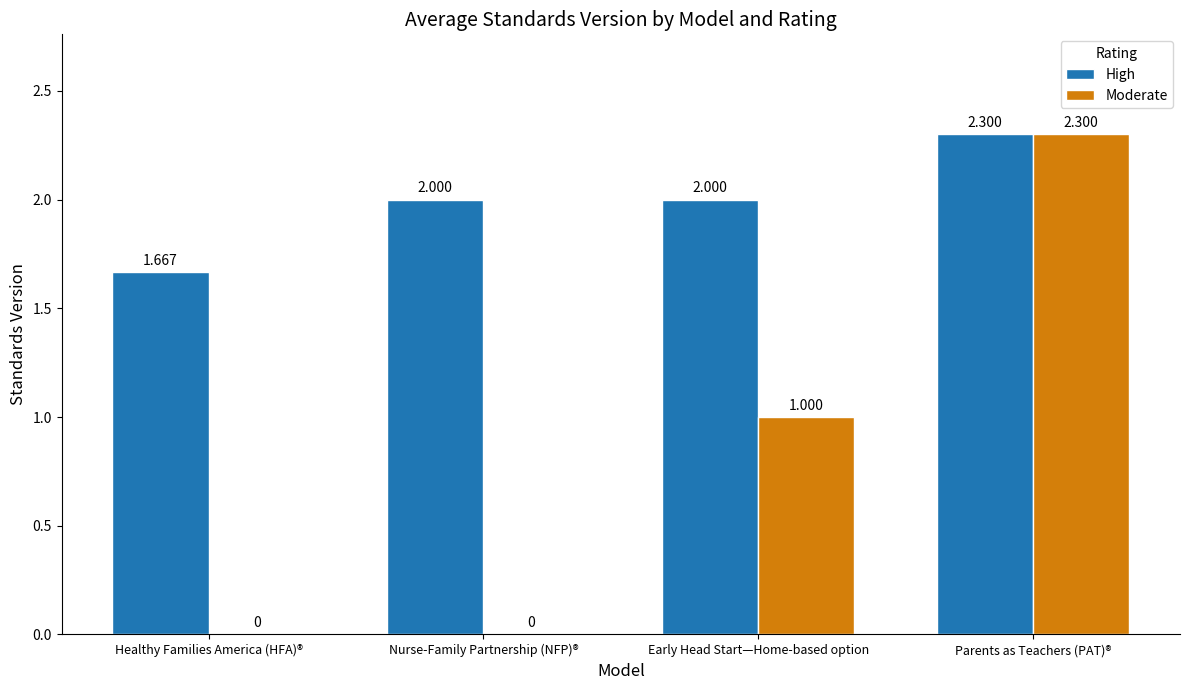

Which series has the largest total across all categories?

High